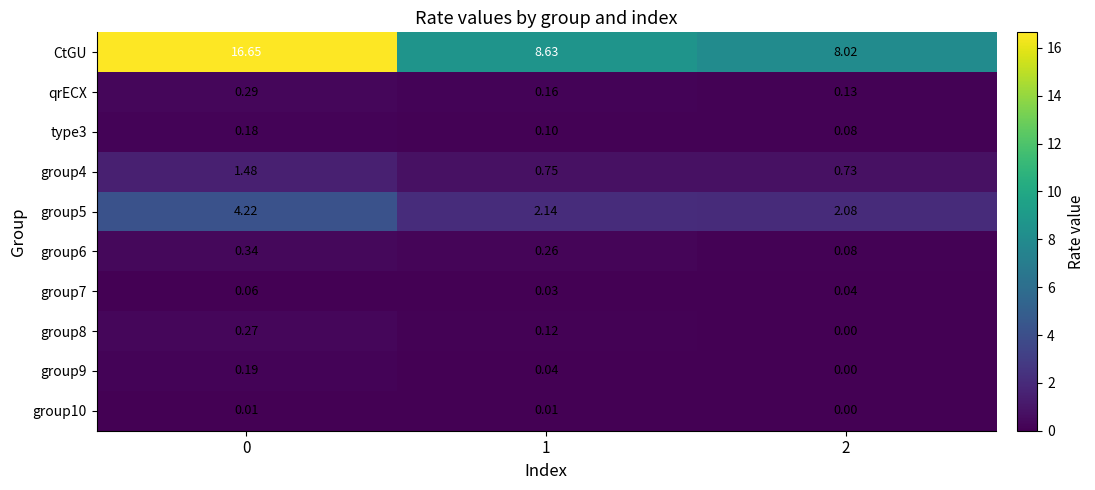

Which series has the largest total across all categories?

CtGU